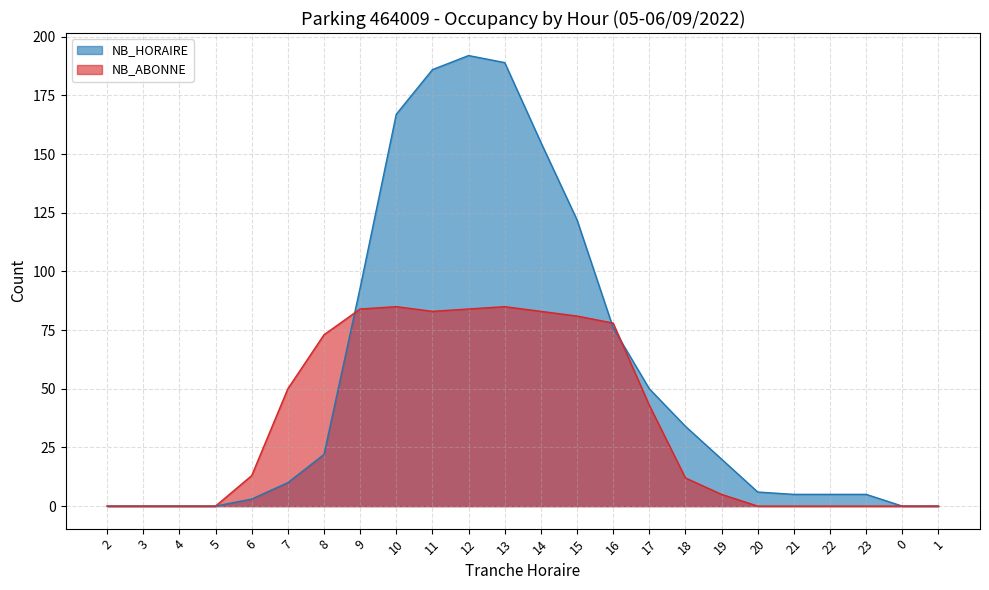

Between 21 and 4, which is larger?

21